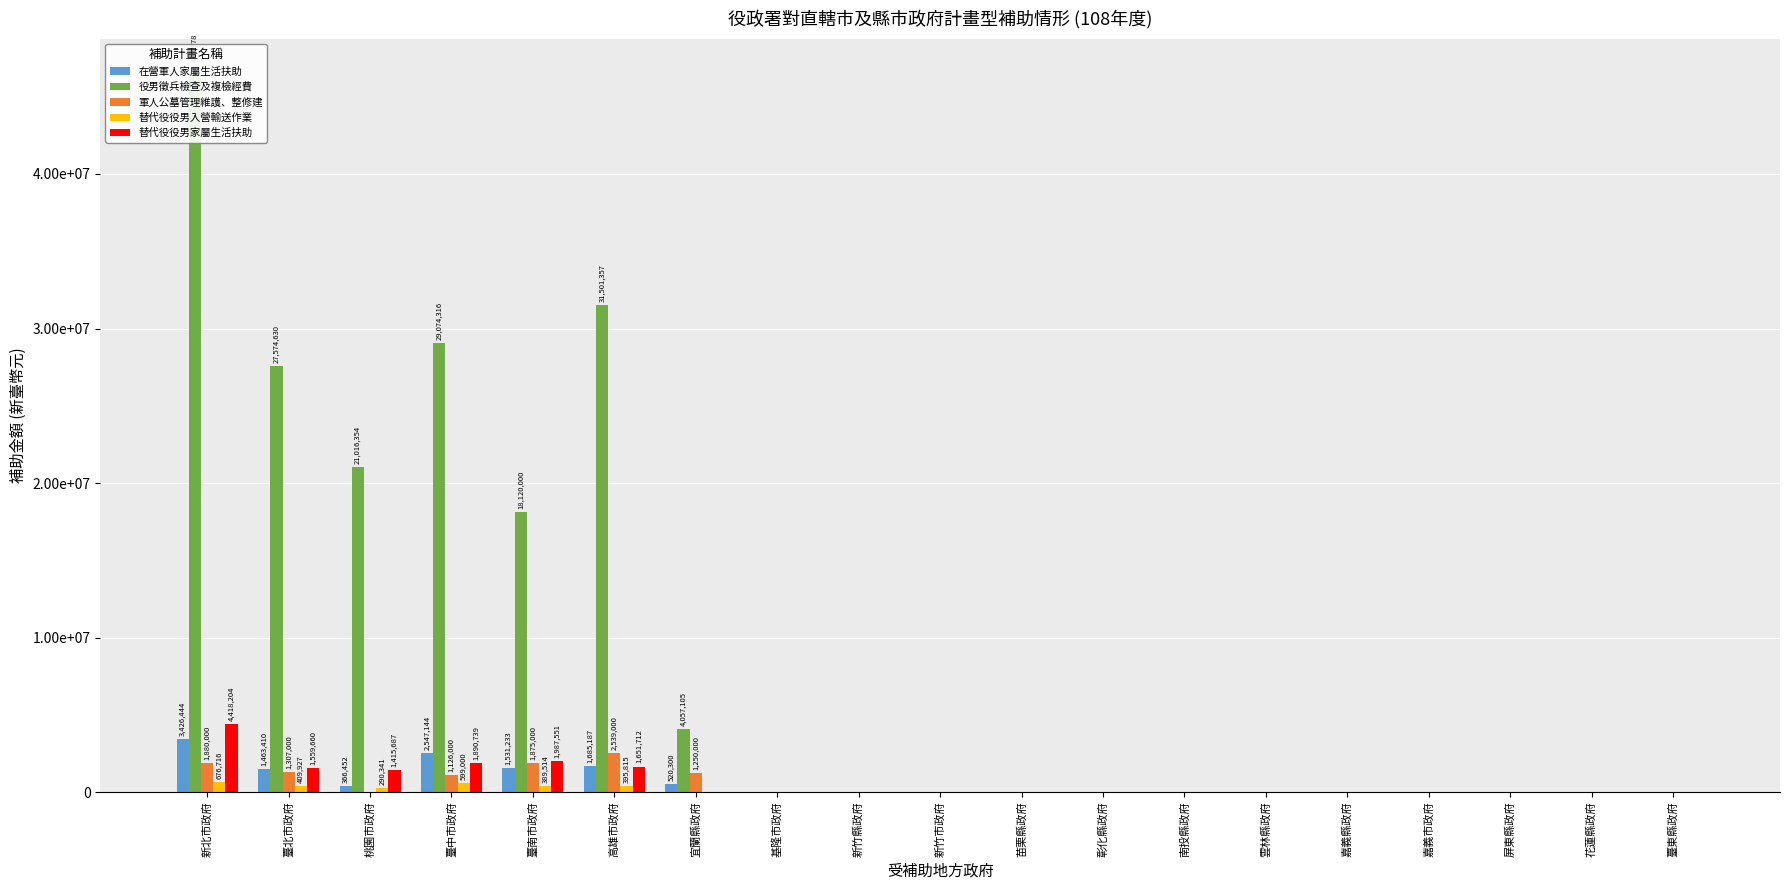

What position from the right is 新竹縣政府?

11